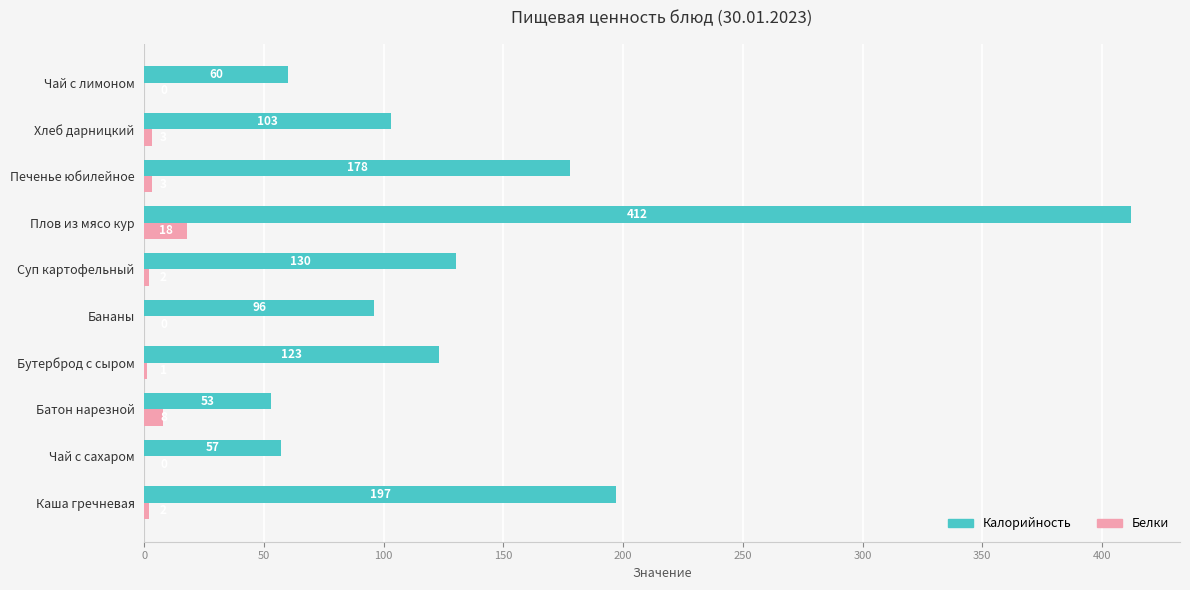

Which series changed the most between Бутерброд с сыром and Бананы?

Калорийность